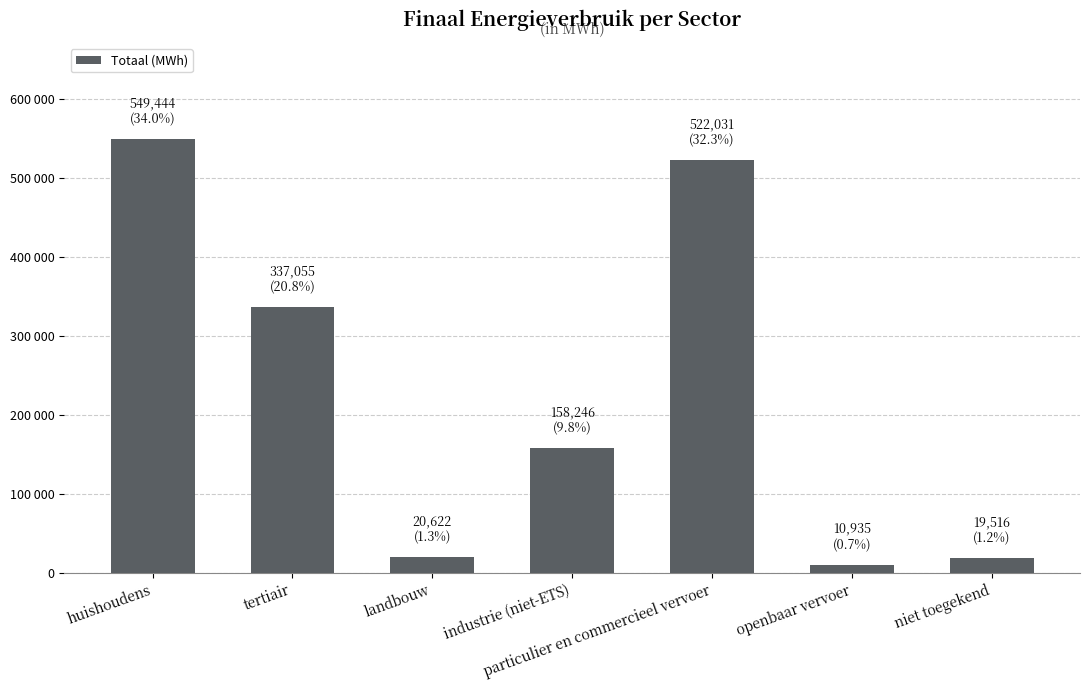

Which category has the lowest value across all series?

openbaar vervoer